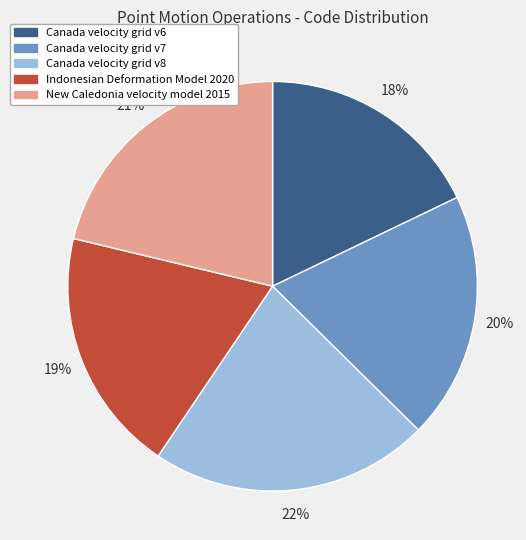

The Canada velocity grid v6 slice represents 31% of the pie. True or false?

False